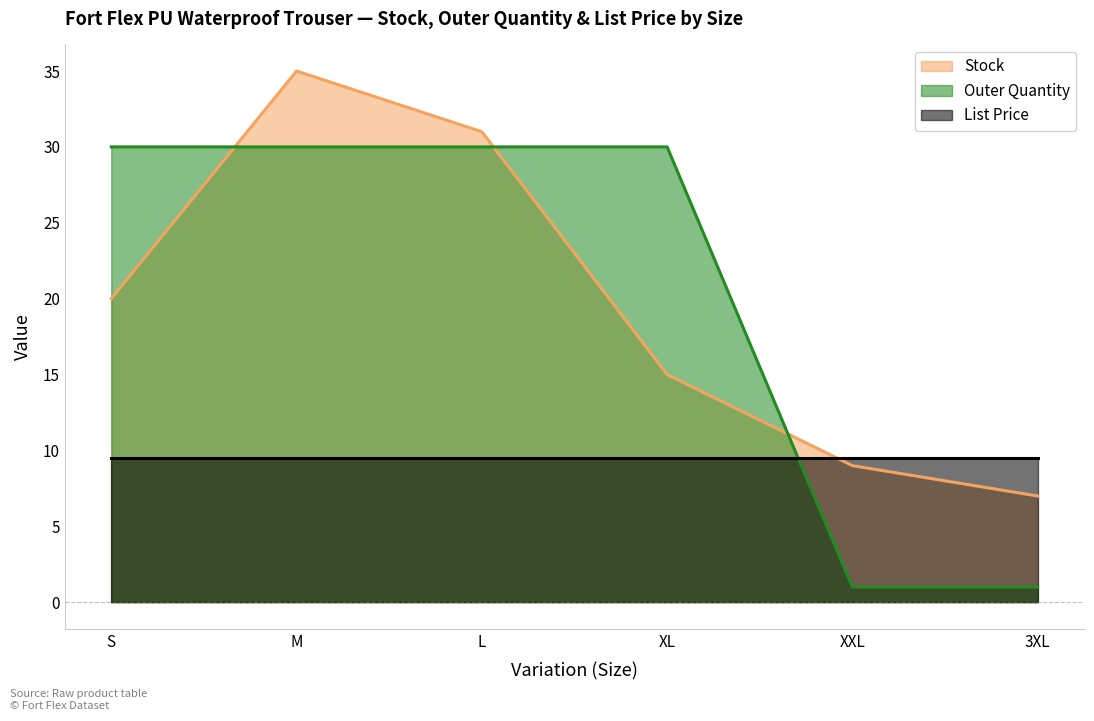

What is the difference between the highest and lowest values at XXL?

8.5